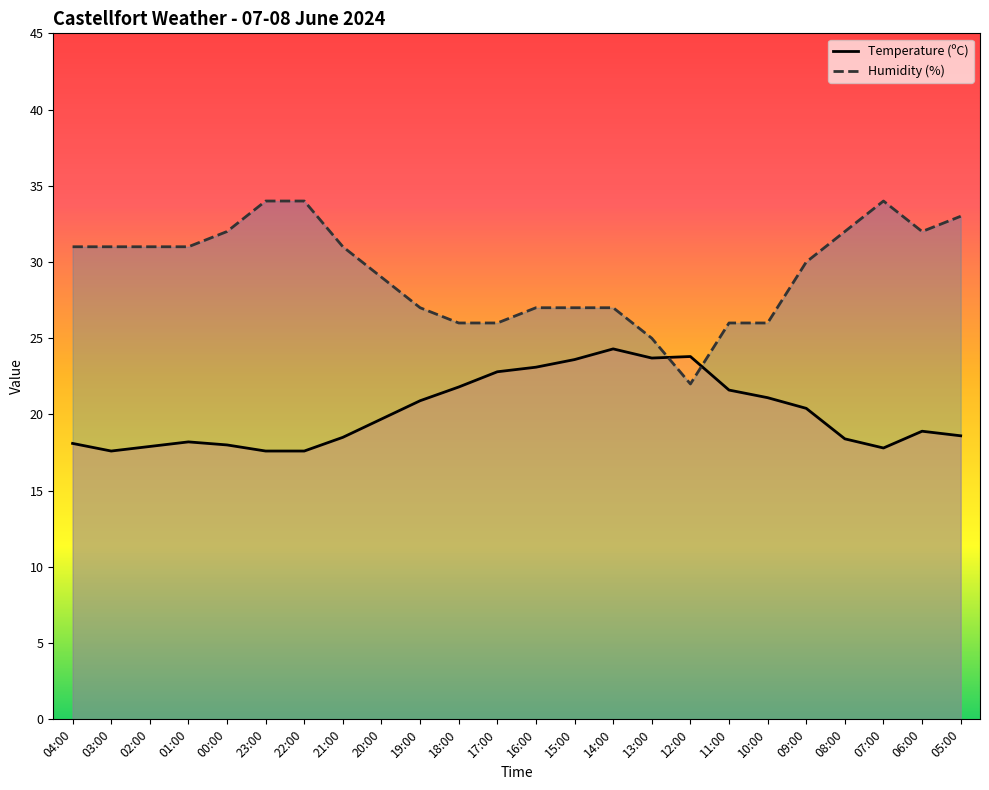

At which category does Temperature (ºC) reach its first local valley?

03:00